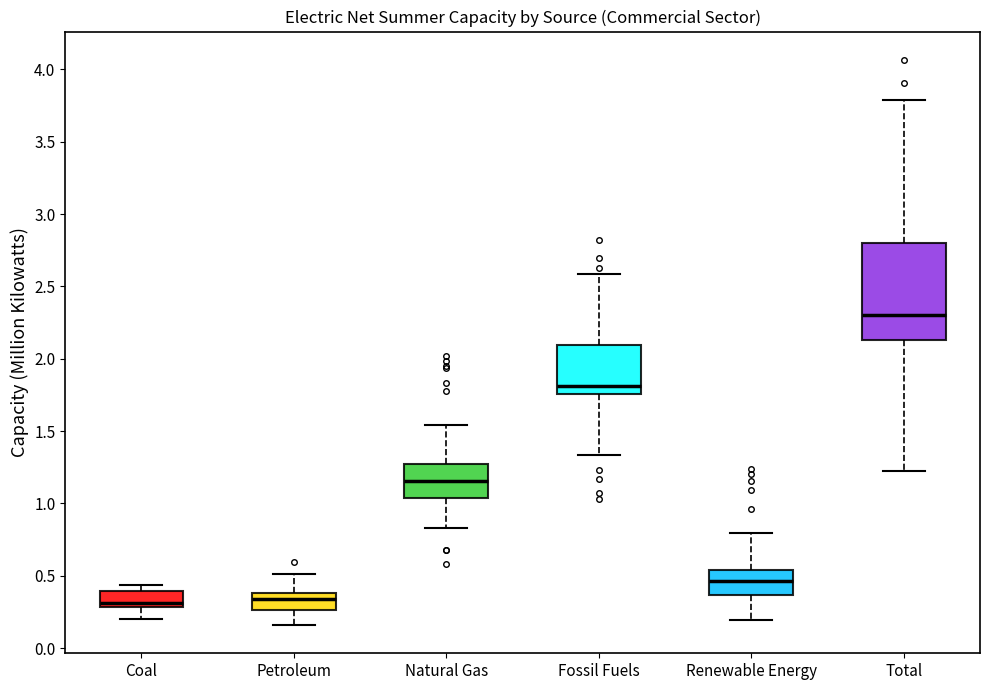

Reading left to right, transcribe this box plot: for each box, give where its median line is, the range the box spans, and where its two whiskers end, as read against the y-axis. The values are not printed on the chart, so give them approximately, as read against the axis.

Coal: median 0.30 (just above the box's lower edge), box 0.30 to 0.40, whiskers 0.20 to 0.45
Petroleum: median 0.35, box 0.25 to 0.40, whiskers 0.15 to 0.50
Natural Gas: median 1.15, box 1.05 to 1.25, whiskers 0.85 to 1.55
Fossil Fuels: median 1.80, box 1.75 to 2.10, whiskers 1.35 to 2.60
Renewable Energy: median 0.45, box 0.35 to 0.55, whiskers 0.20 to 0.80
Total: median 2.30, box 2.15 to 2.80, whiskers 1.25 to 3.80